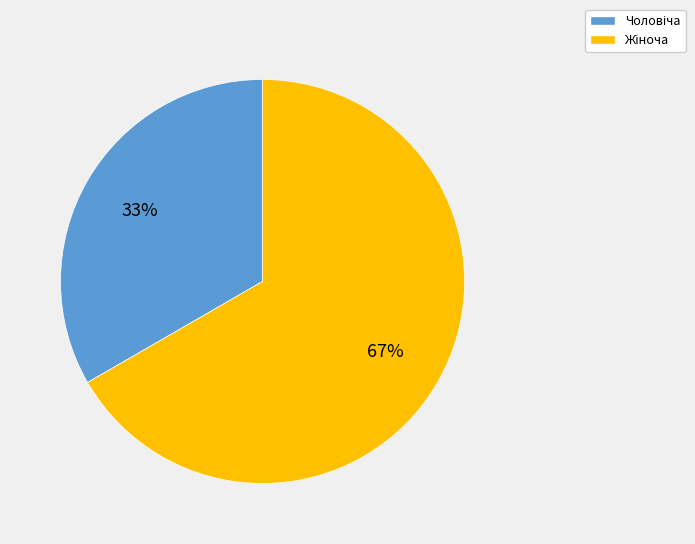

To the nearest percent, what is the average slice percentage?

50%